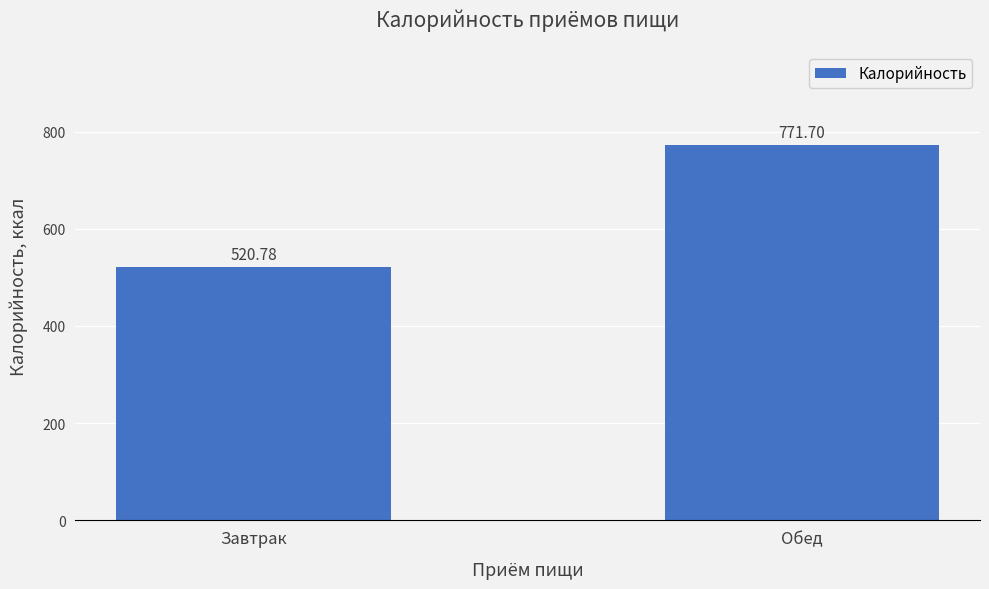

What is the sum of all values?

1292.5